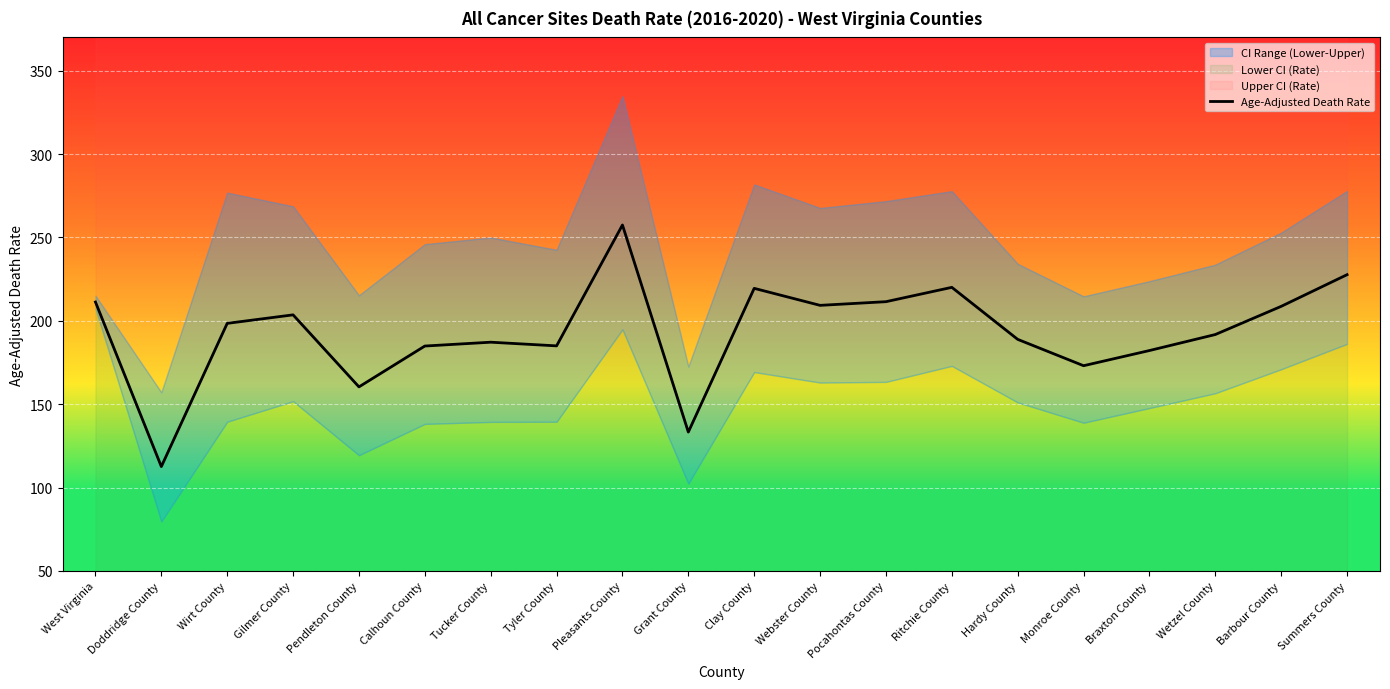

How many values exceed 198?

10